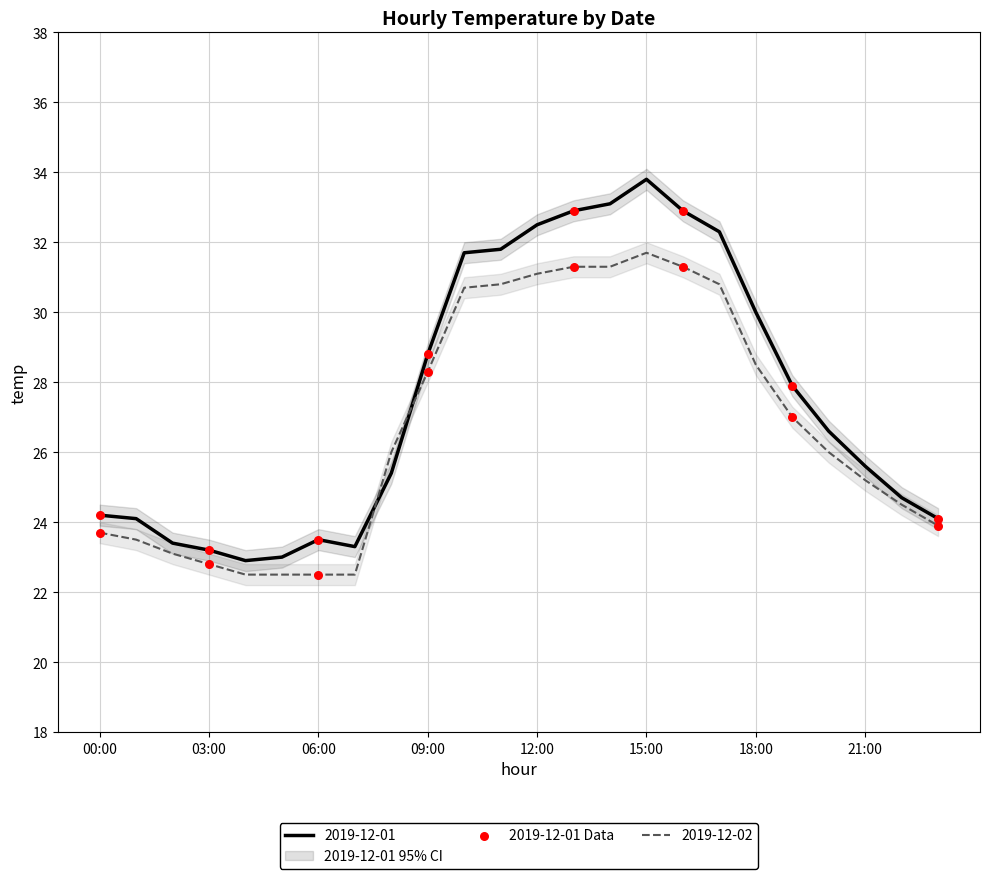

The value of 2019-12-01 at 09:00 is 19.4. True or false?

False